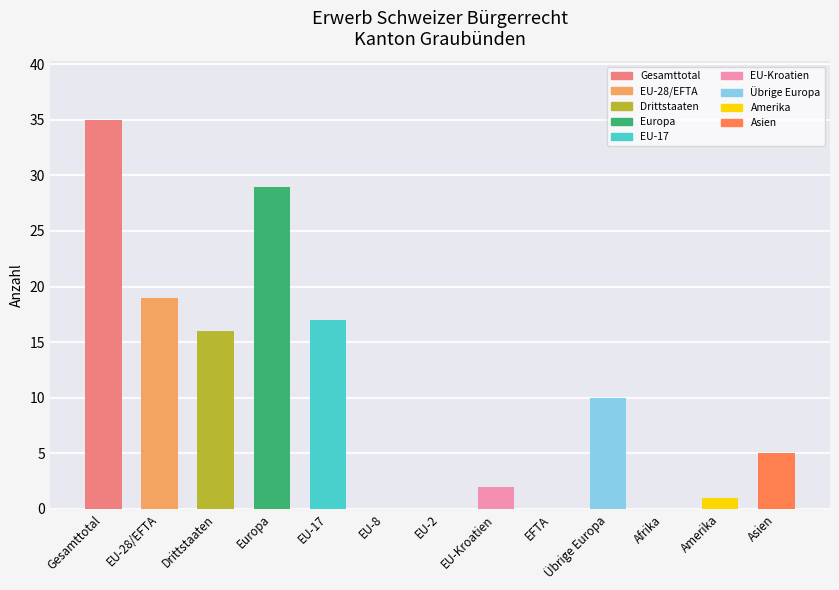

Reading left to right, transcribe all the data shown in this chart.

Gesamttotal=35	EU-28/EFTA=19	Drittstaaten=16	Europa=29	EU-17=17	EU-8=0	EU-2=0	EU-Kroatien=2	EFTA=0	Übrige Europa=10	Afrika=0	Amerika=1	Asien=5